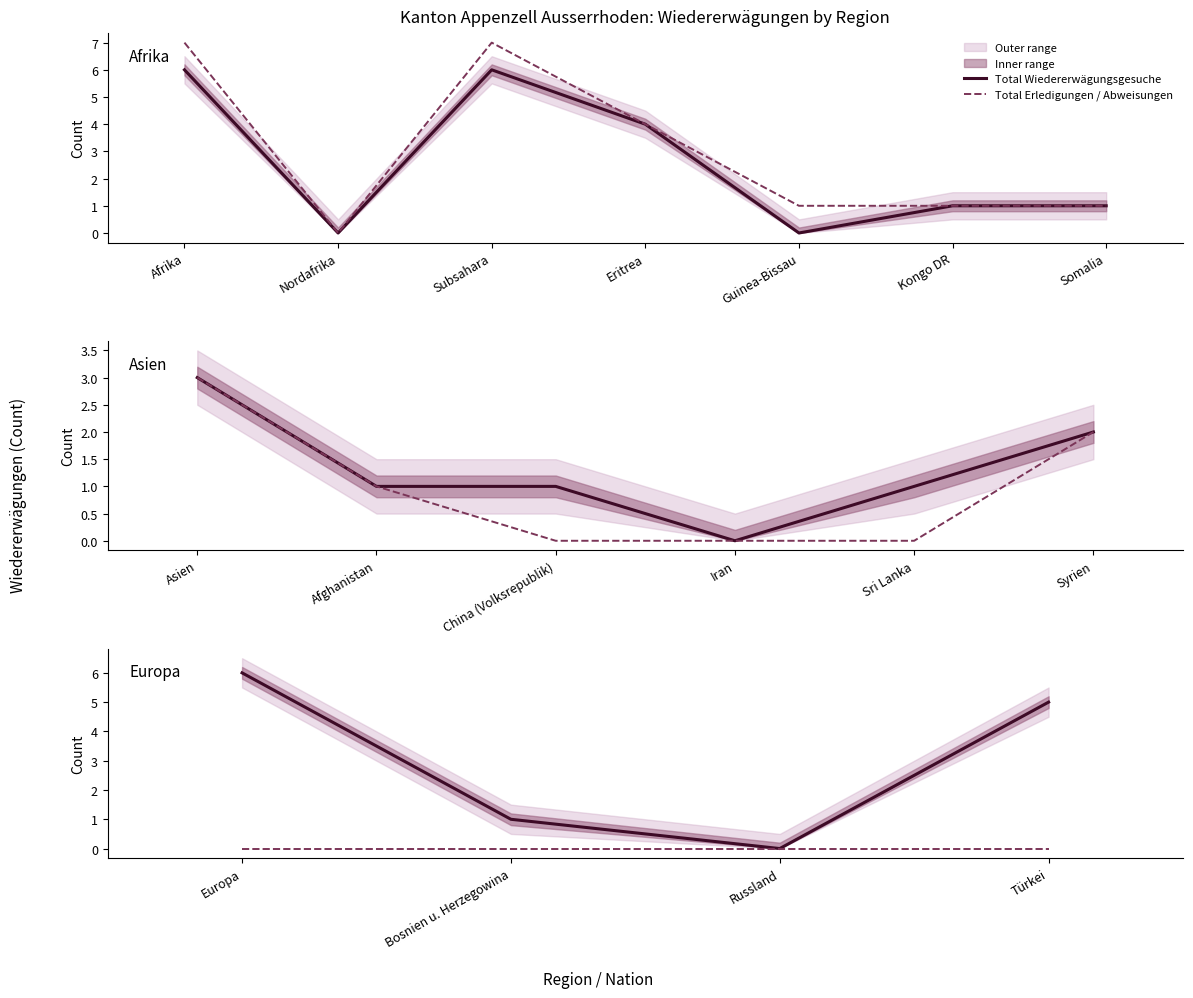

Does the chart display data point markers on the line(s)?

No